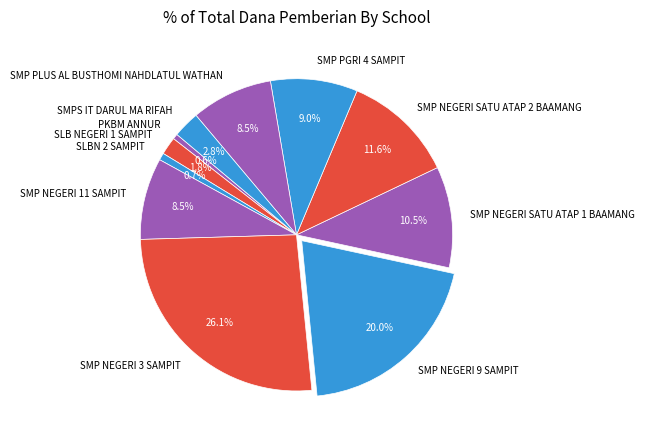

Is there a majority slice in this chart?

No